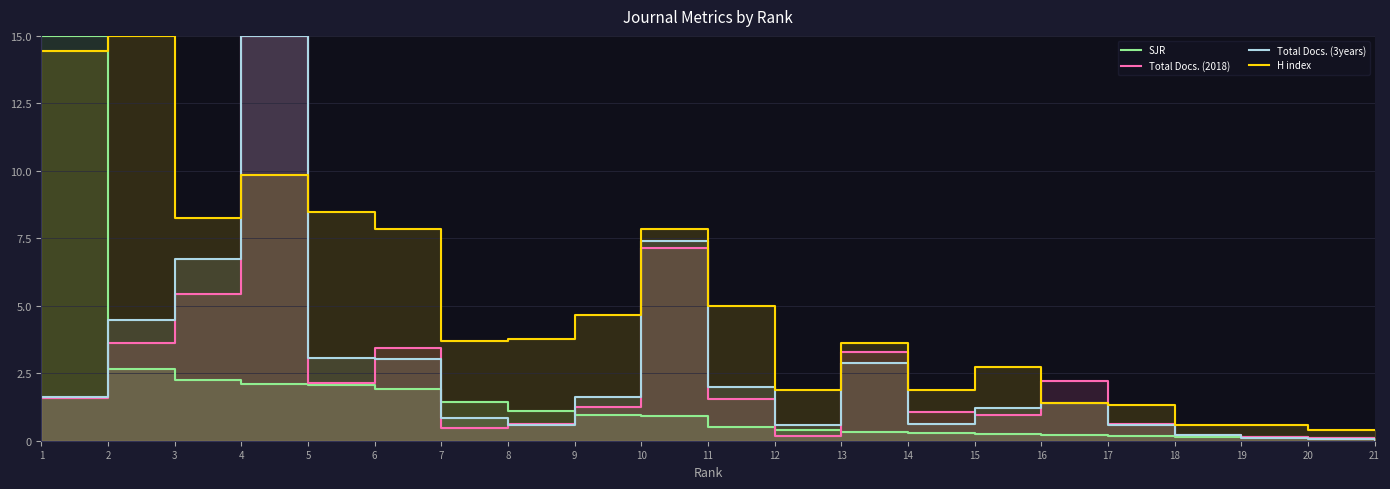

Reading left to right, extract all data points from this chart.

SJR: 15.0	2.6	2.2	2.1	2.1	1.9	1.4	1.1	0.9	0.9	0.5	0.4	0.3	0.3	0.2	0.2	0.2	0.1	0.1	0.1	0.1
Total Docs. (2018): 1.6	3.6	5.4	15.0	2.1	3.4	0.5	0.6	1.2	7.1	1.5	0.2	3.3	1.1	1.0	2.2	0.6	0.2	0.1	0.1	0.0
Total Docs. (3years): 1.6	4.5	6.7	15.0	3.1	3.0	0.8	0.6	1.6	7.4	2.0	0.6	2.9	0.6	1.2	1.4	0.6	0.2	0.1	0.1	0.0
H index: 14.4	15.0	8.2	9.8	8.5	7.8	3.7	3.8	4.7	7.9	5.0	1.9	3.6	1.9	2.7	1.4	1.3	0.6	0.6	0.4	0.4